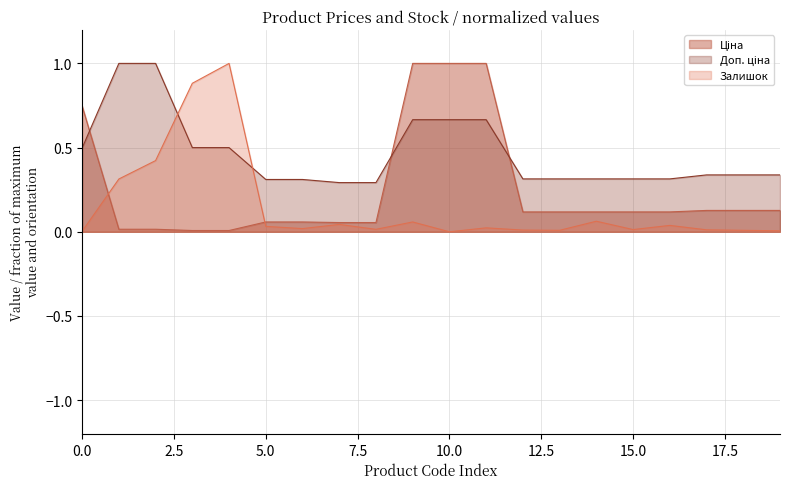

What is the maximum value shown in the chart?

1.0